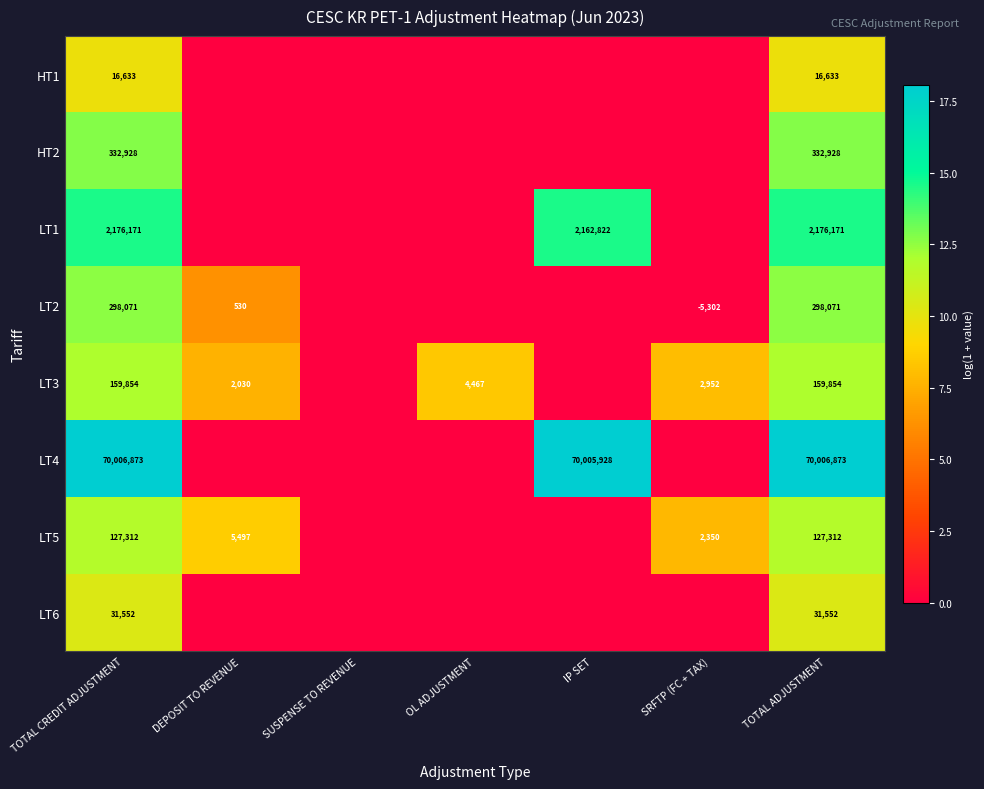

The value of LT3 at TOTAL CREDIT ADJUSTMENT is 93744. True or false?

False